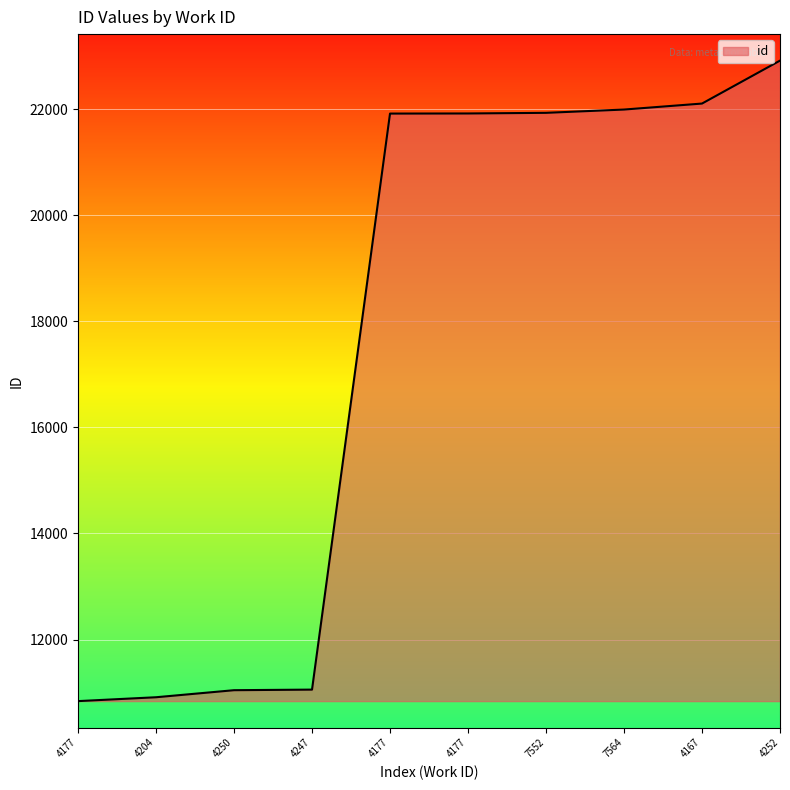

Reading left to right, extract all data points from this chart.

10838	10911	11044	11055	21921	21923	21935	21997	22110	22920